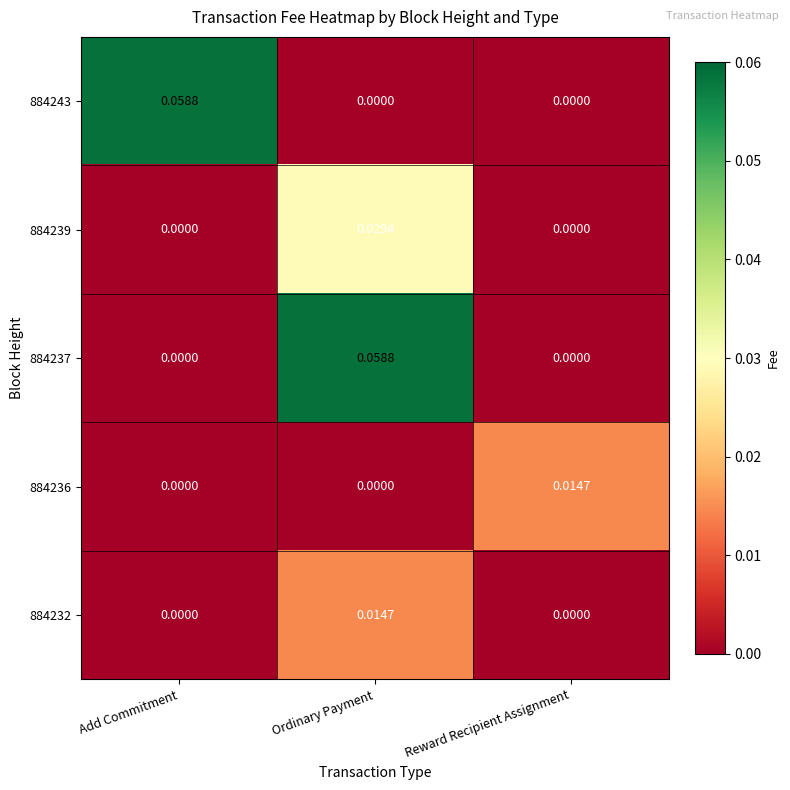

At which category is the sum across all series the highest?

Ordinary Payment